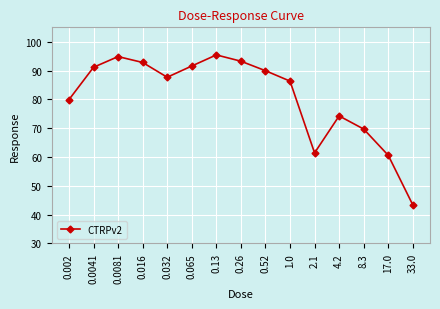

What is the difference between the values at 0.065 and 0.0041?

0.4